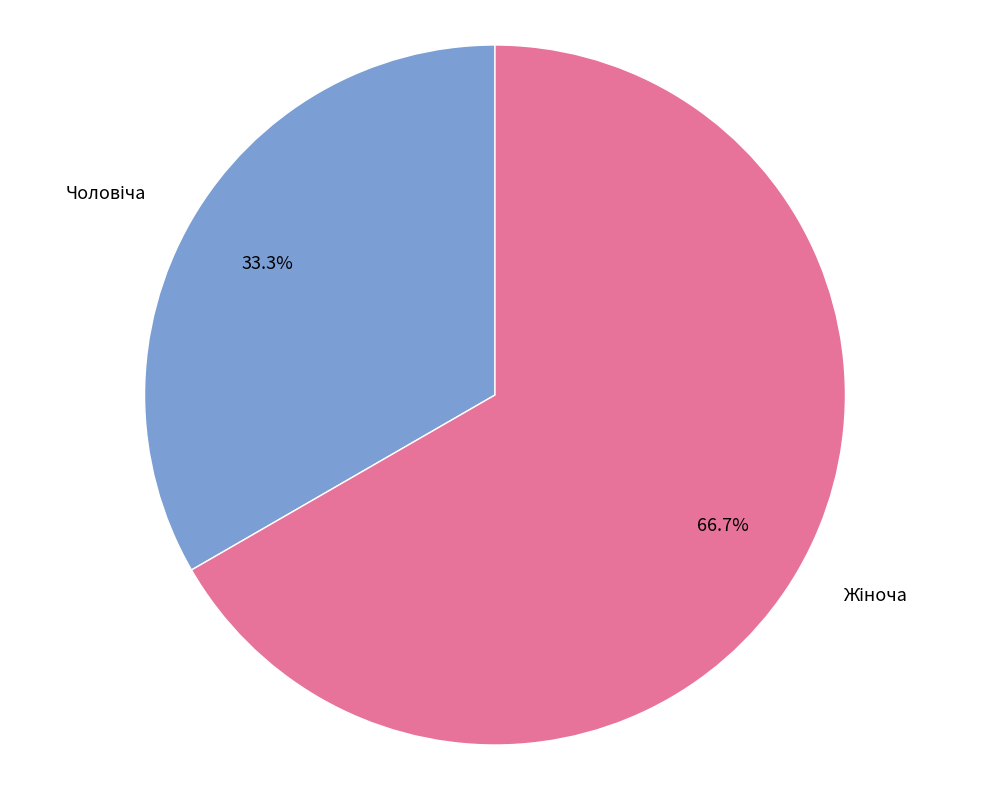

Is there a majority slice in this chart?

Yes